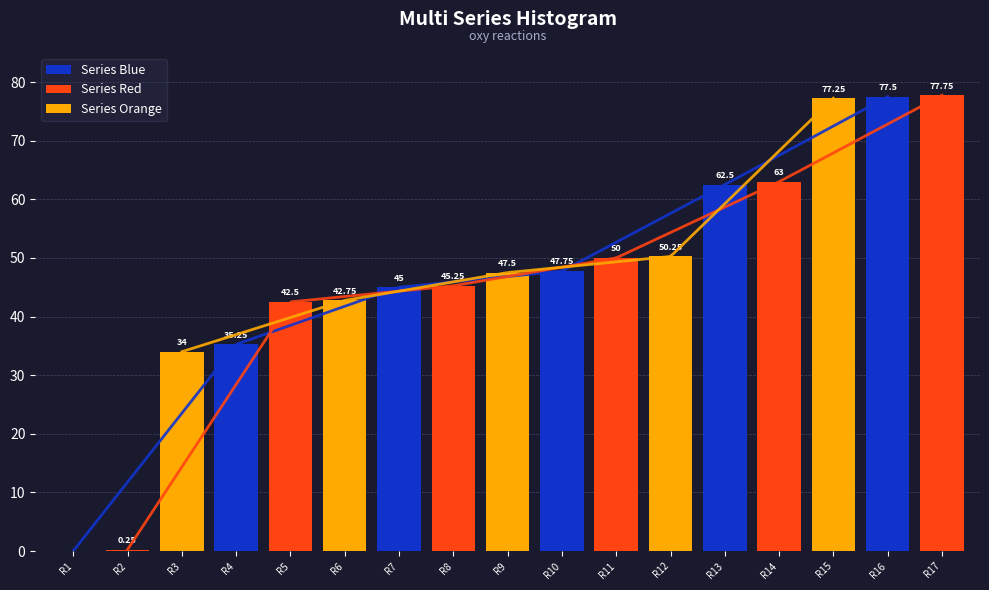

Reading left to right, what are all the values shown in this chart?

0.0	0.2	34.0	35.2	42.5	42.8	45.0	45.2	47.5	47.8	50.0	50.2	62.5	63.0	77.2	77.5	77.8